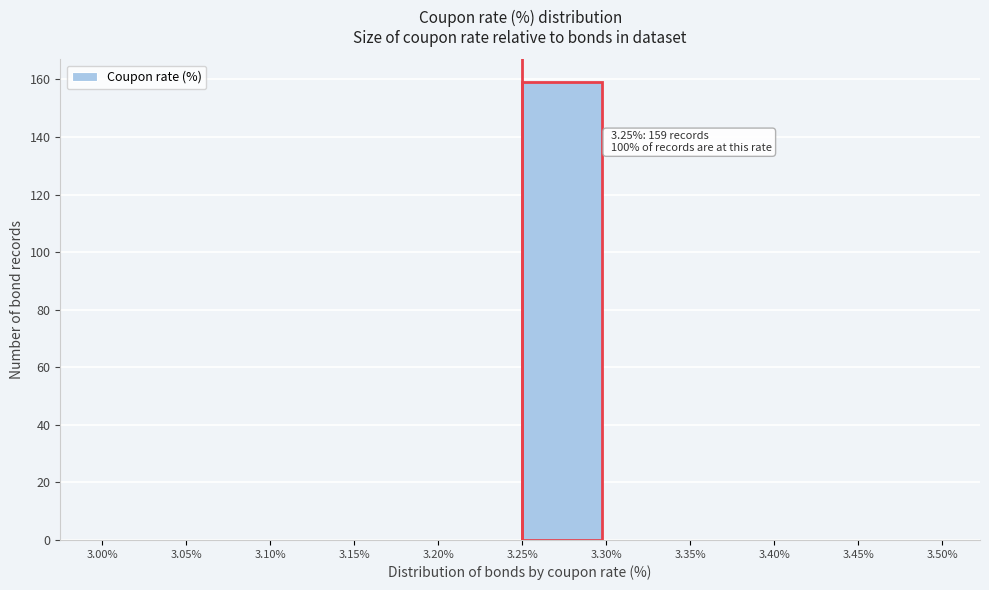

Over which range of the x-axis is the bar tallest?

3.25% to 3.30%